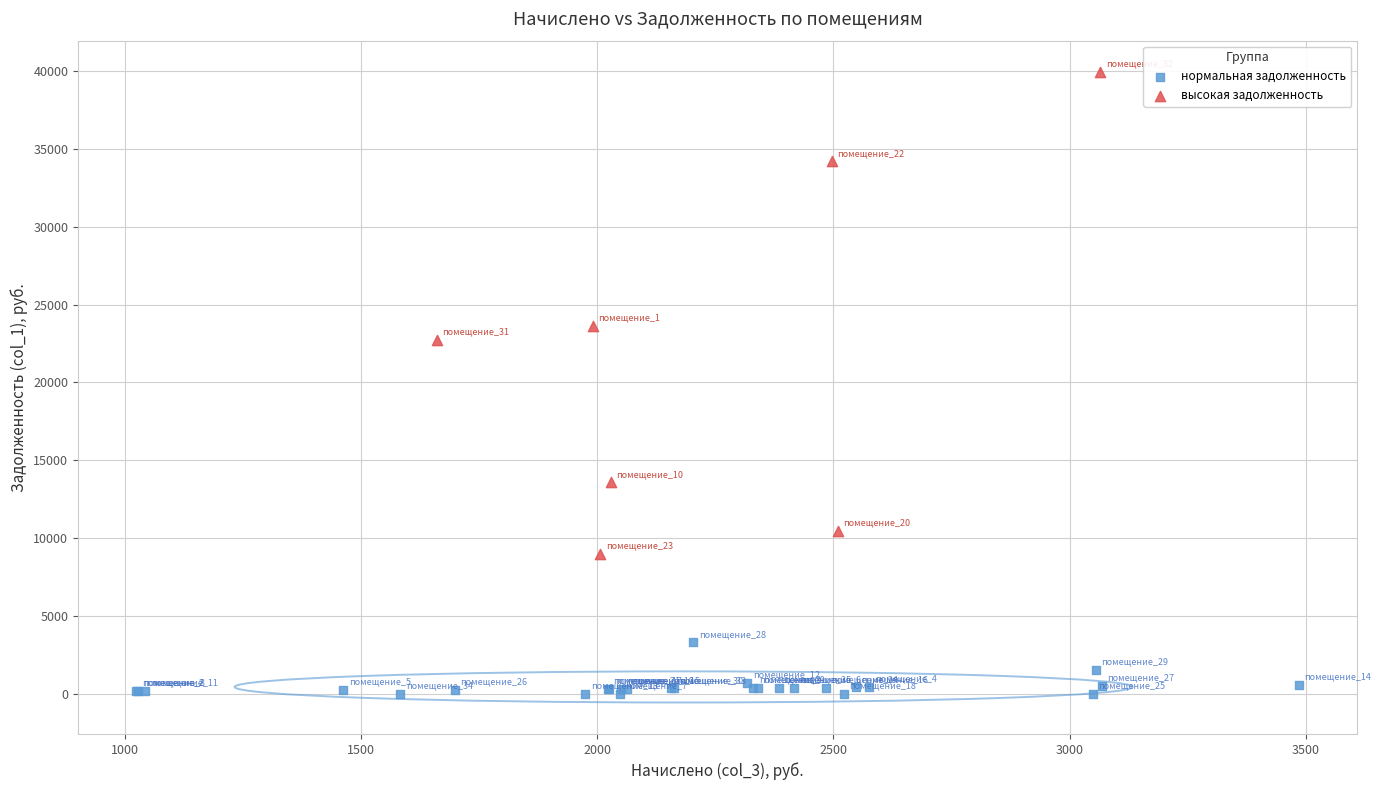

Which series contains the lowest Y value?

нормальная задолженность